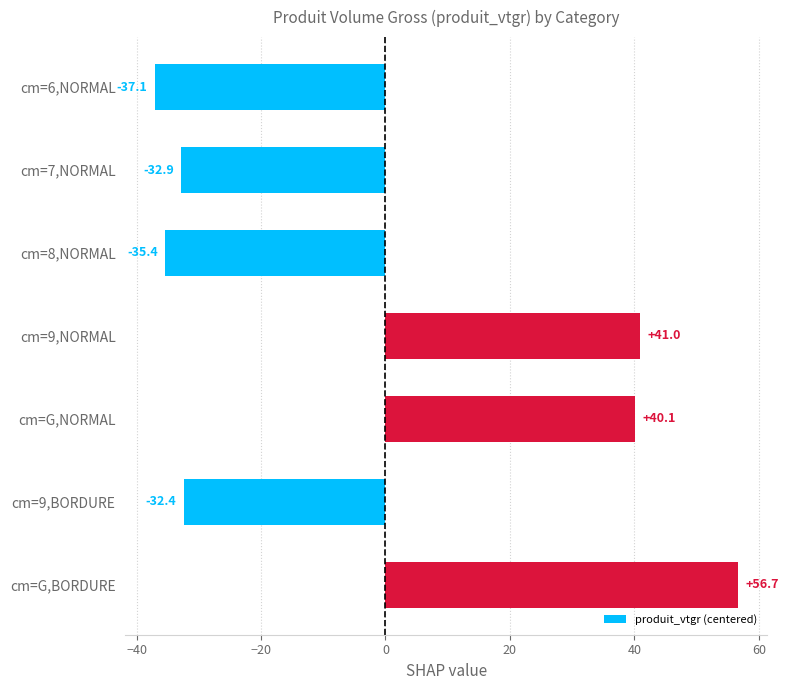

Is it true that the value at cm=6,NORMAL is -52.9?

False